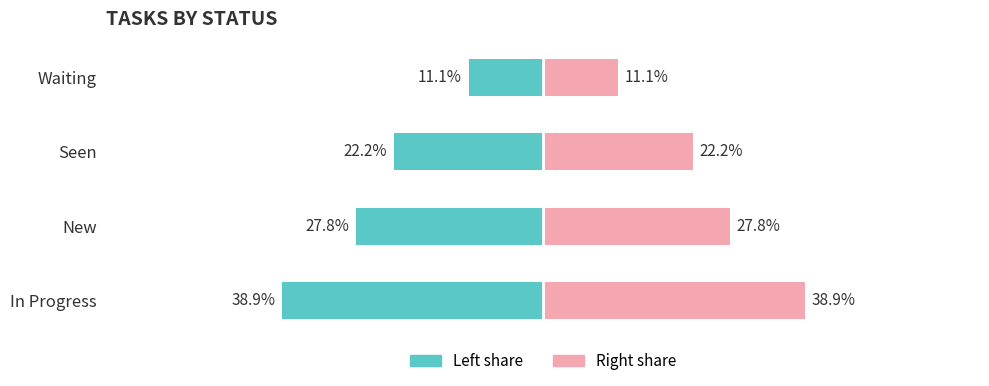

Is the value of Count (right) at Waiting greater than the value of Count (left) at Seen?

Yes